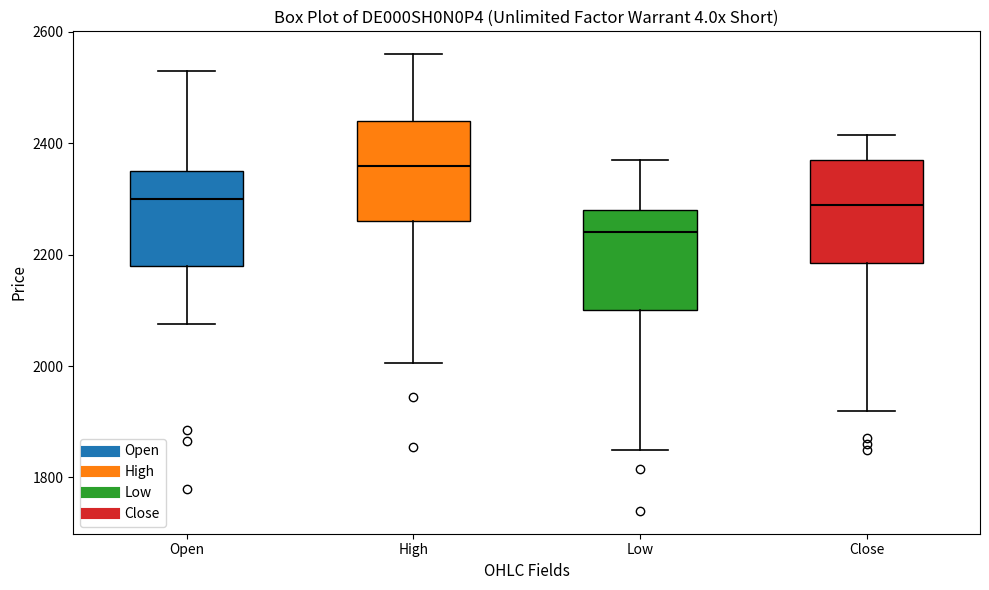

Reading left to right, transcribe this box plot: for each box, give where its median line is, the range the box spans, and where its two whiskers end, as read against the y-axis. The values are not printed on the chart, so give them approximately, as read against the axis.

Open: median 2300, box 2180 to 2360, whiskers 2080 to 2540
High: median 2360, box 2260 to 2440, whiskers 2000 to 2560
Low: median 2240, box 2100 to 2280, whiskers 1860 to 2380
Close: median 2300, box 2180 to 2380, whiskers 1920 to 2420